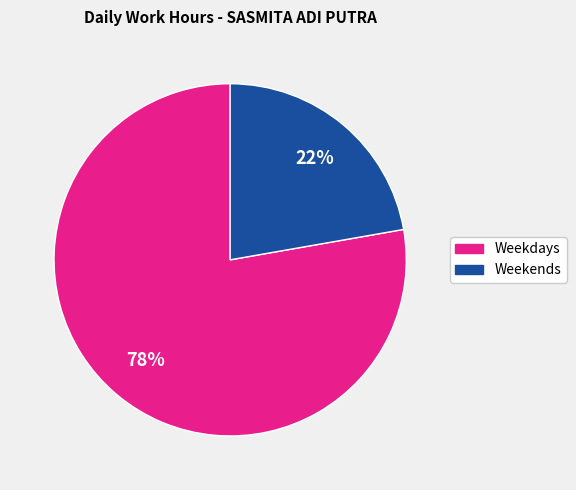

To the nearest percent, what is the difference between the largest and smallest slice percentages?

56%